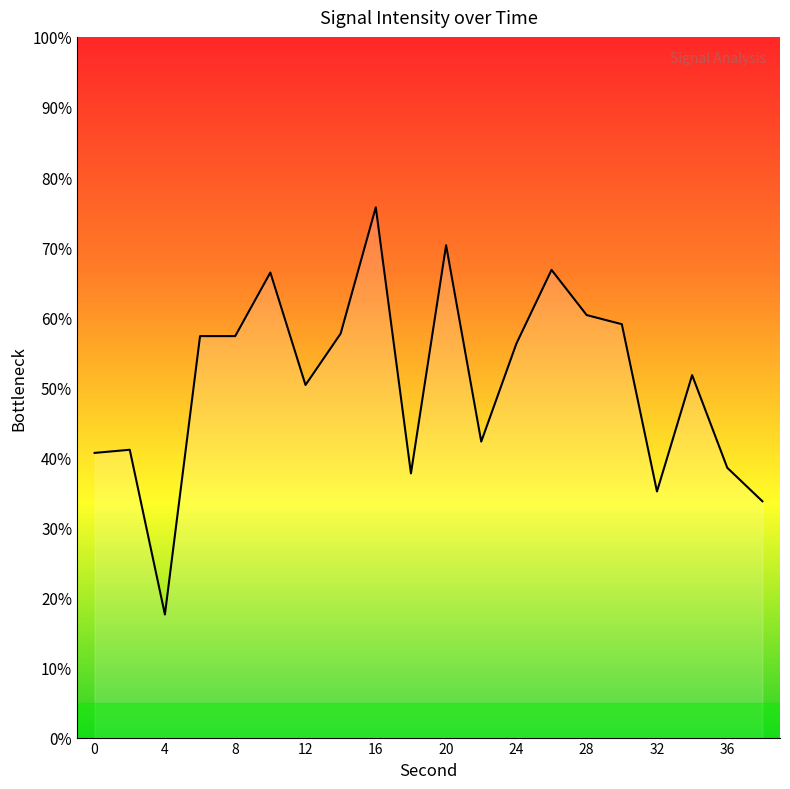

What is the smallest value displayed?

17.6